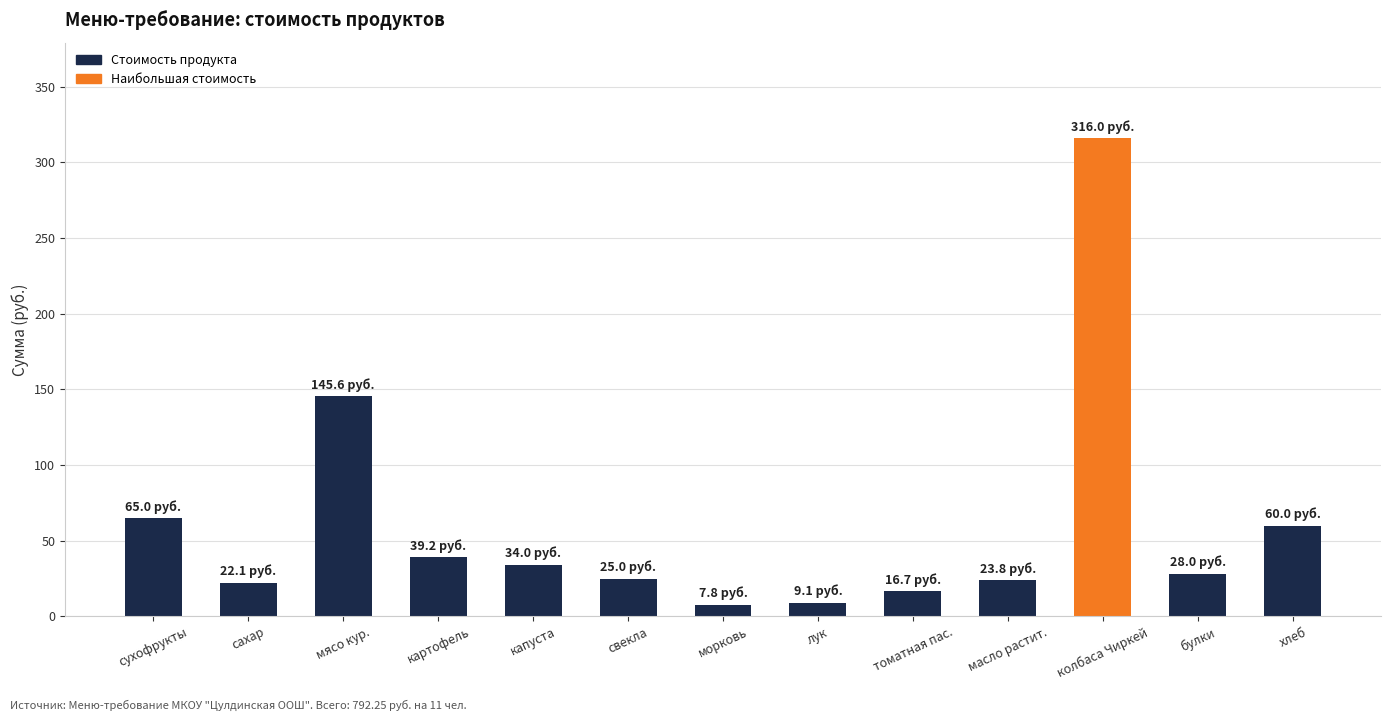

What is the label of the 8th bar from the right?

свекла